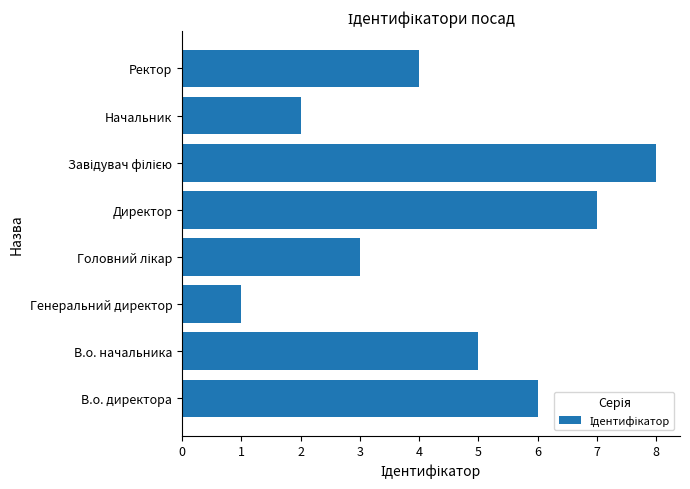

What is the sum of all values?

36